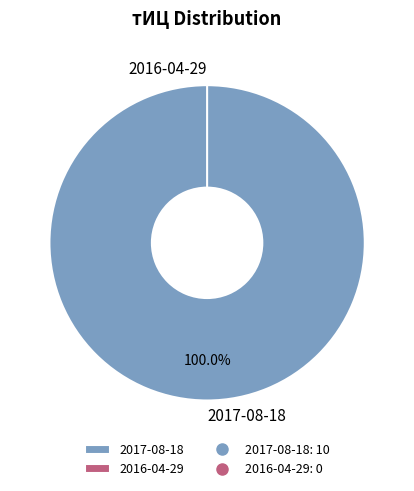

To the nearest percent, what is the average slice percentage?

50%